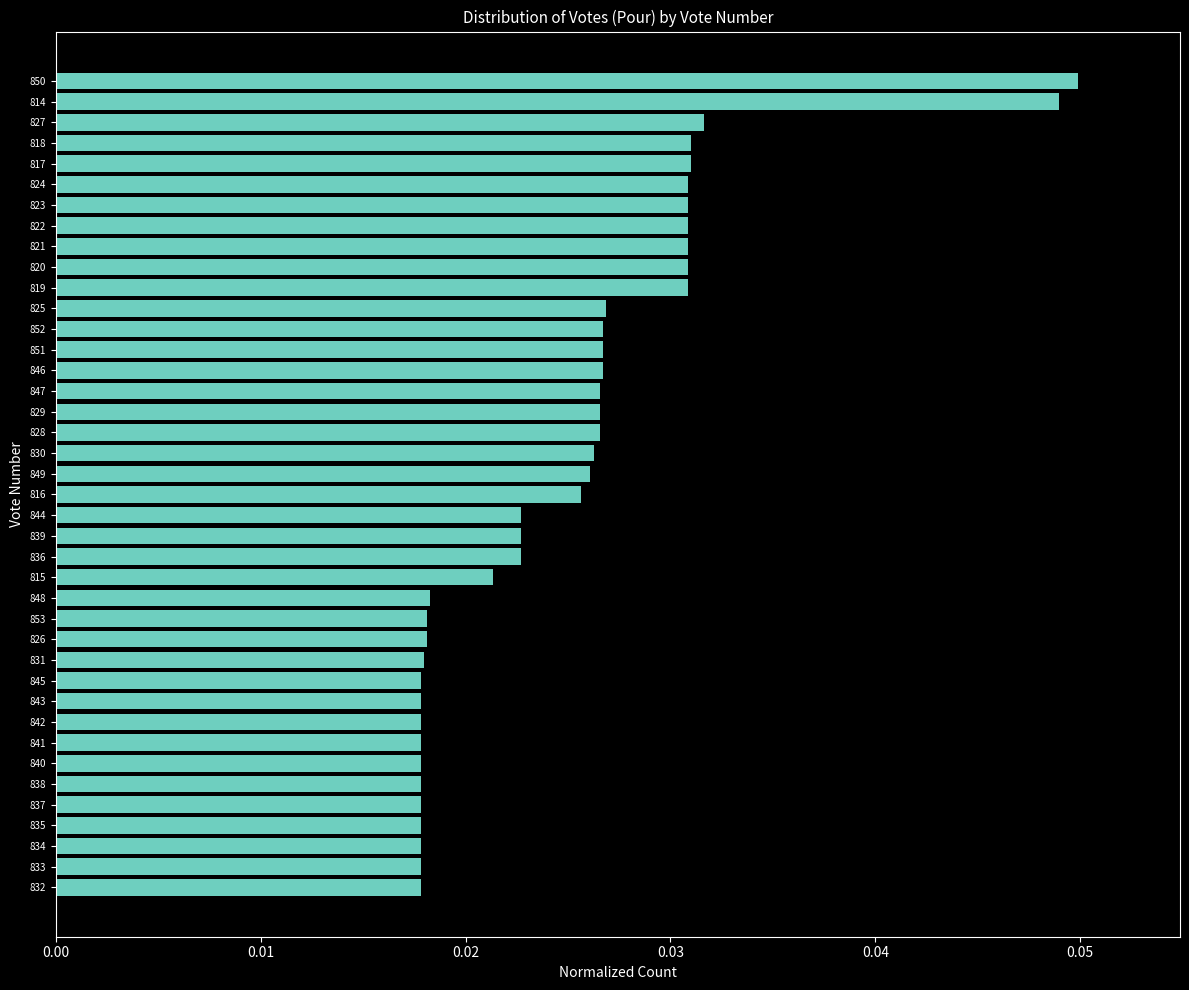

True or false: the data shows 0.1 at 817.

False